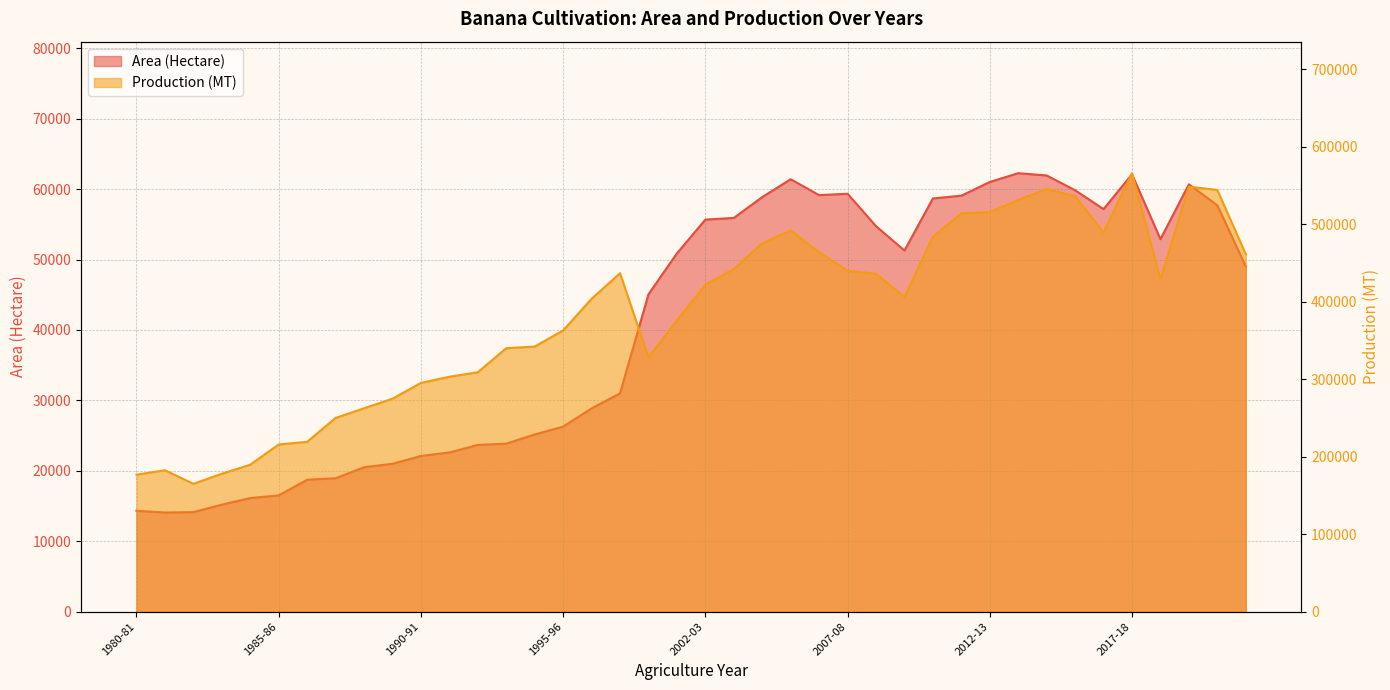

At how many categories does at least one series exceed 229133?

33